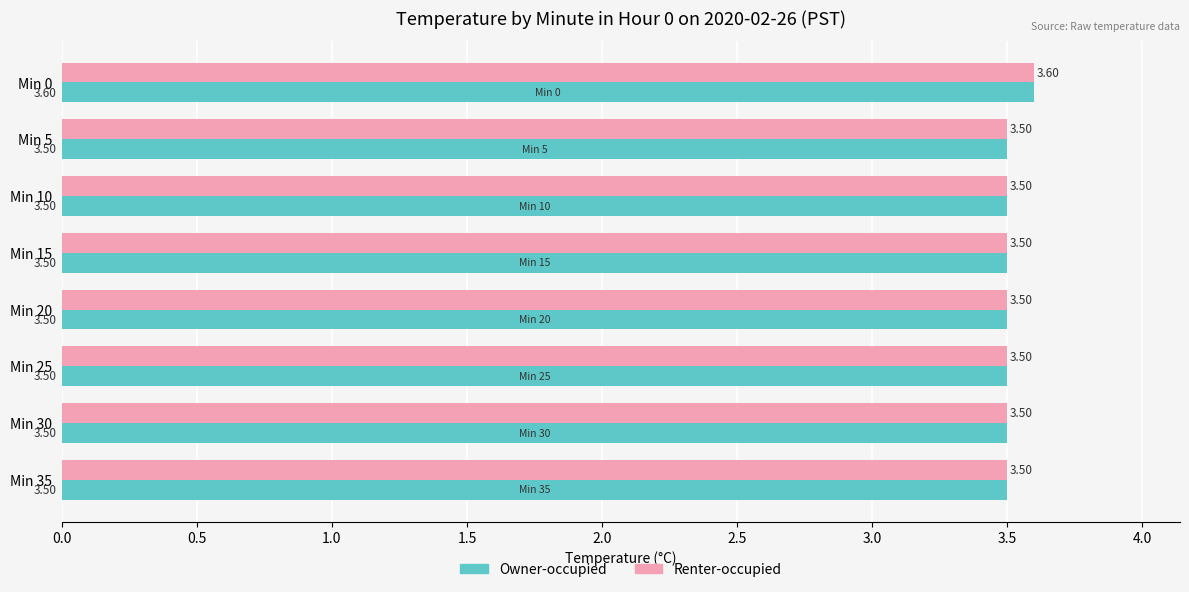

At how many categories does at least one series exceed 3?

8